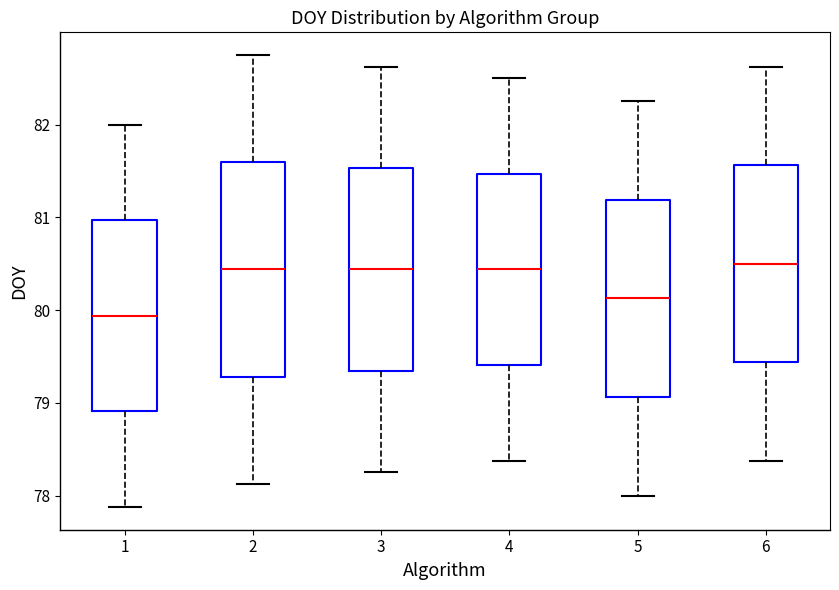

Where does the median line of the box at x = 3 sit on the y-axis? The values are not printed on the chart, so give them approximately, as read against the axis.

80.4